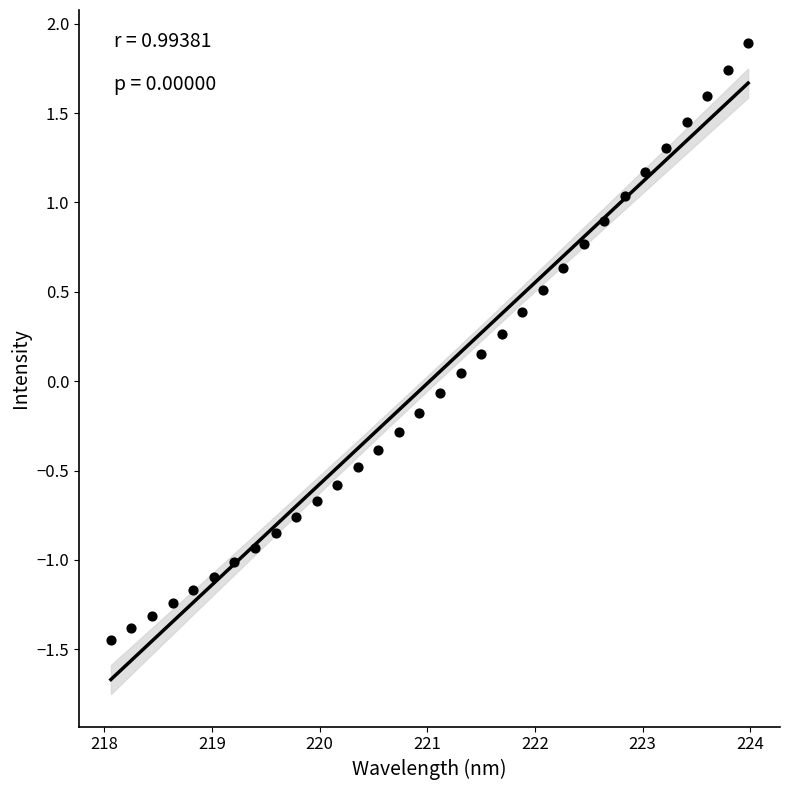

What is the range of X values (max minus min)?

5.9